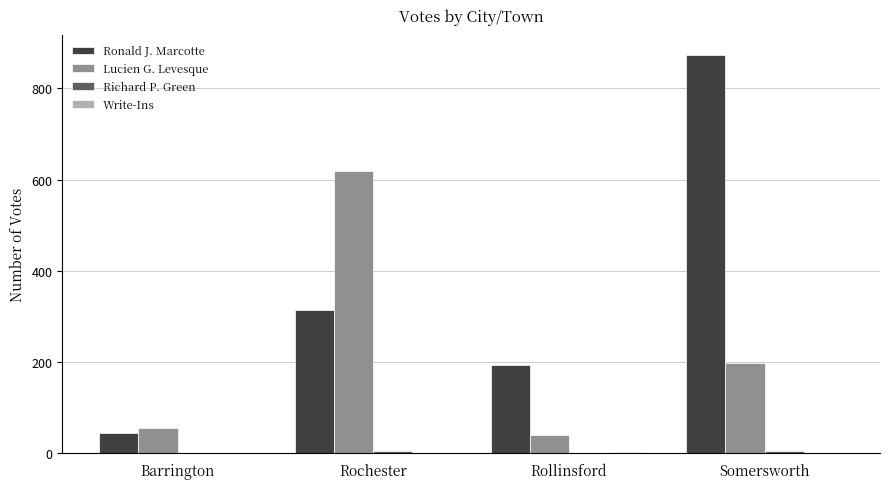

At which category is the sum across all series the highest?

Somersworth